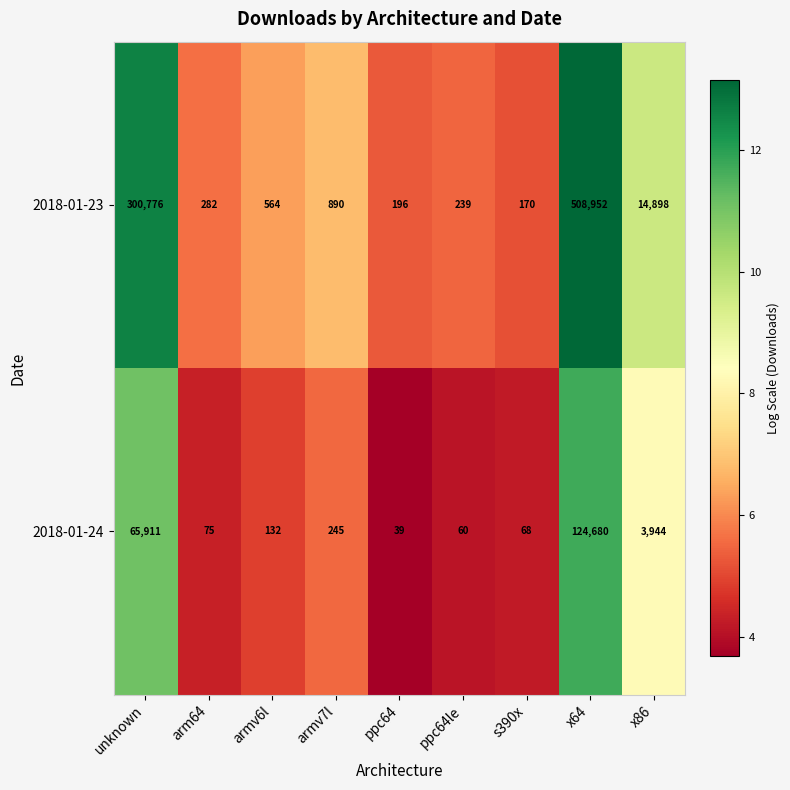

Reading left to right, list all the values displayed in this chart.

2018-01-23: unknown=300776	arm64=282	armv6l=564	armv7l=890	ppc64=196	ppc64le=239	s390x=170	x64=508952	x86=14898
2018-01-24: unknown=65911	arm64=75	armv6l=132	armv7l=245	ppc64=39	ppc64le=60	s390x=68	x64=124680	x86=3944